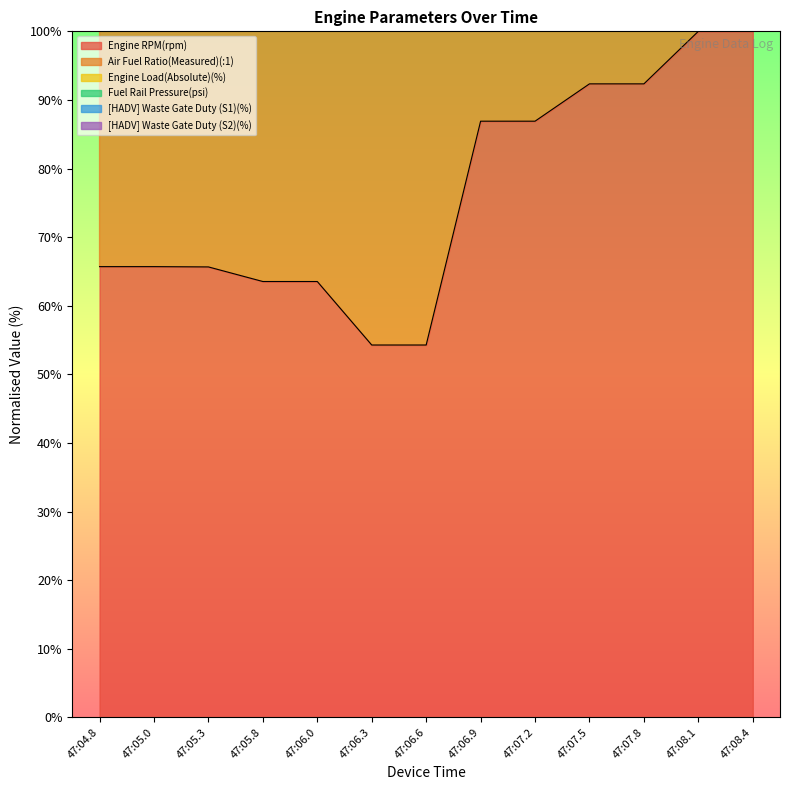

What is the sum of the Fuel Rail Pressure(psi) values at 47:06.0 and 47:06.6?

401.1